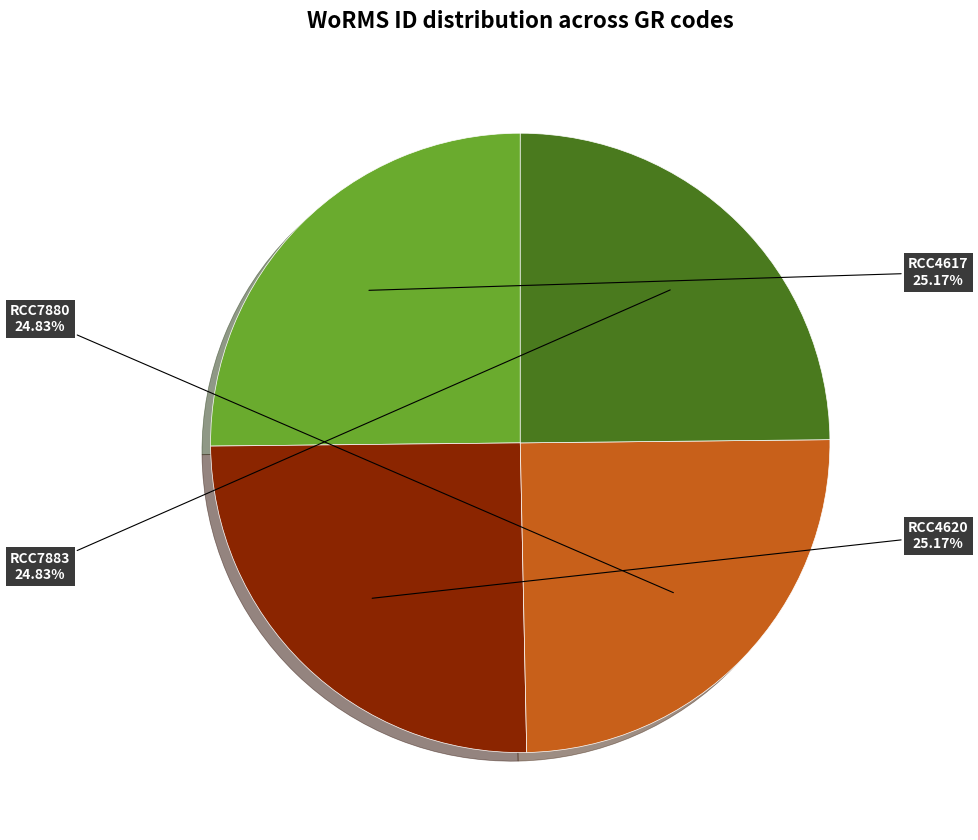

Does any single category account for the majority?

No